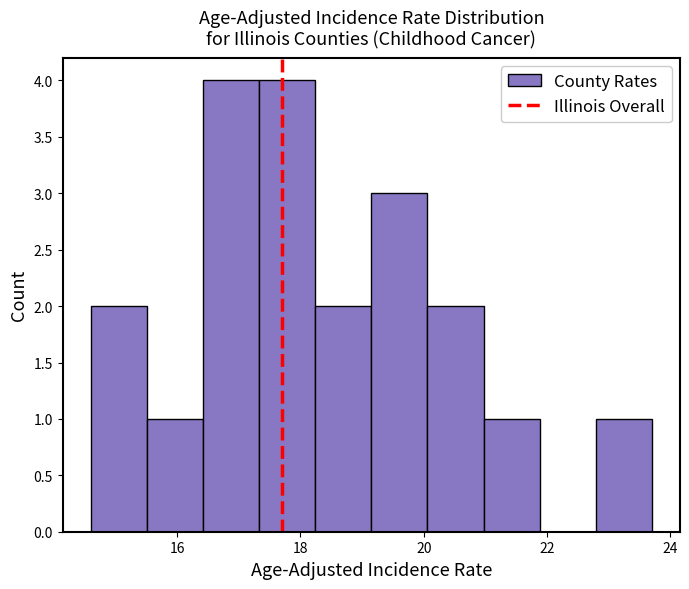

How tall is the bar that spans 16.4 to 17.4 on the x-axis? Neither the bar edges nor the heights are printed on the chart, so give them approximately, as read against the axes.

4